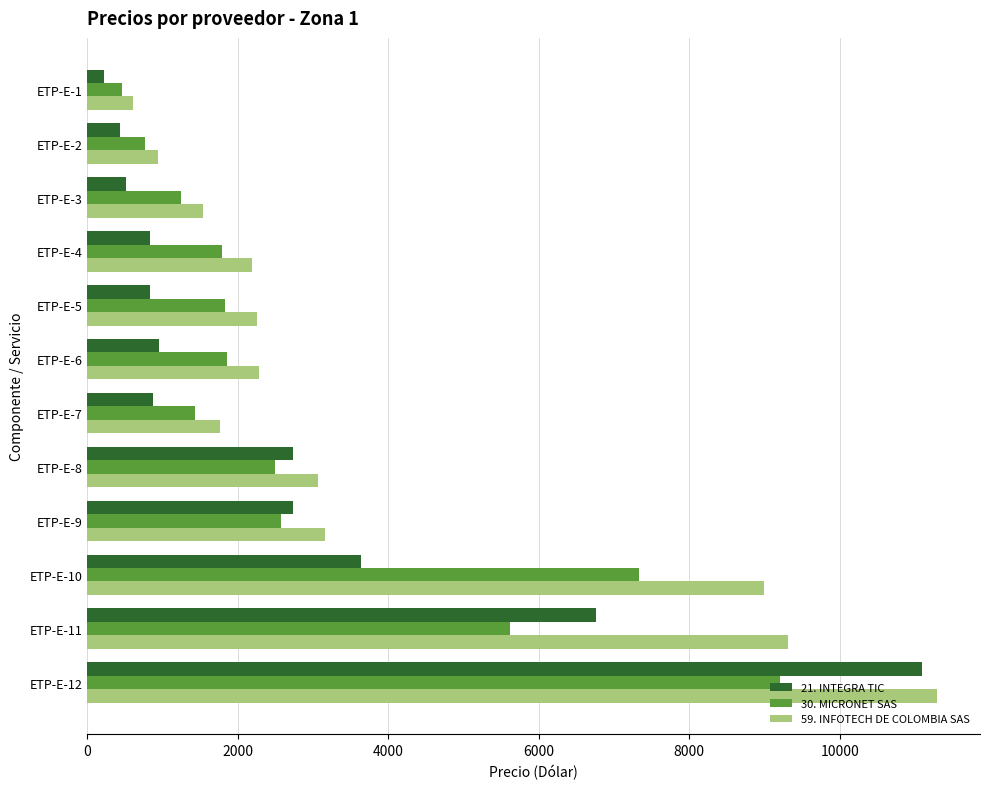

Rank the series by their average value, from lowest to highest.

21. INTEGRA TIC, 30. MICRONET SAS, 59. INFOTECH DE COLOMBIA SAS